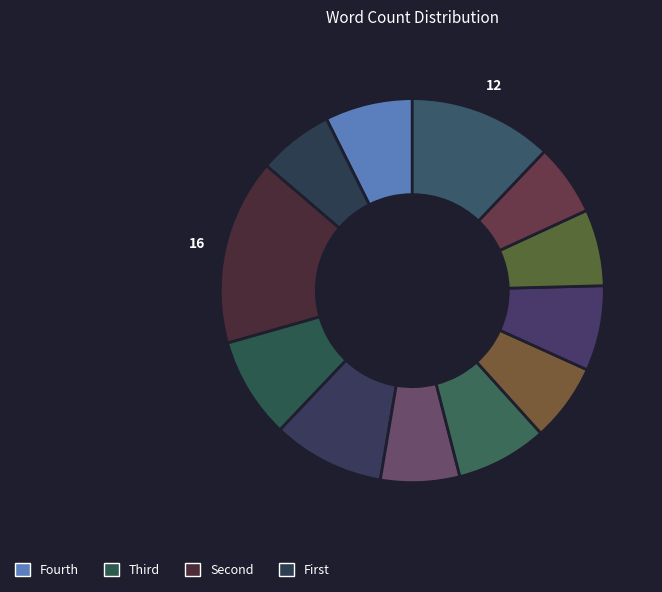

How many segments does this pie chart have?

12